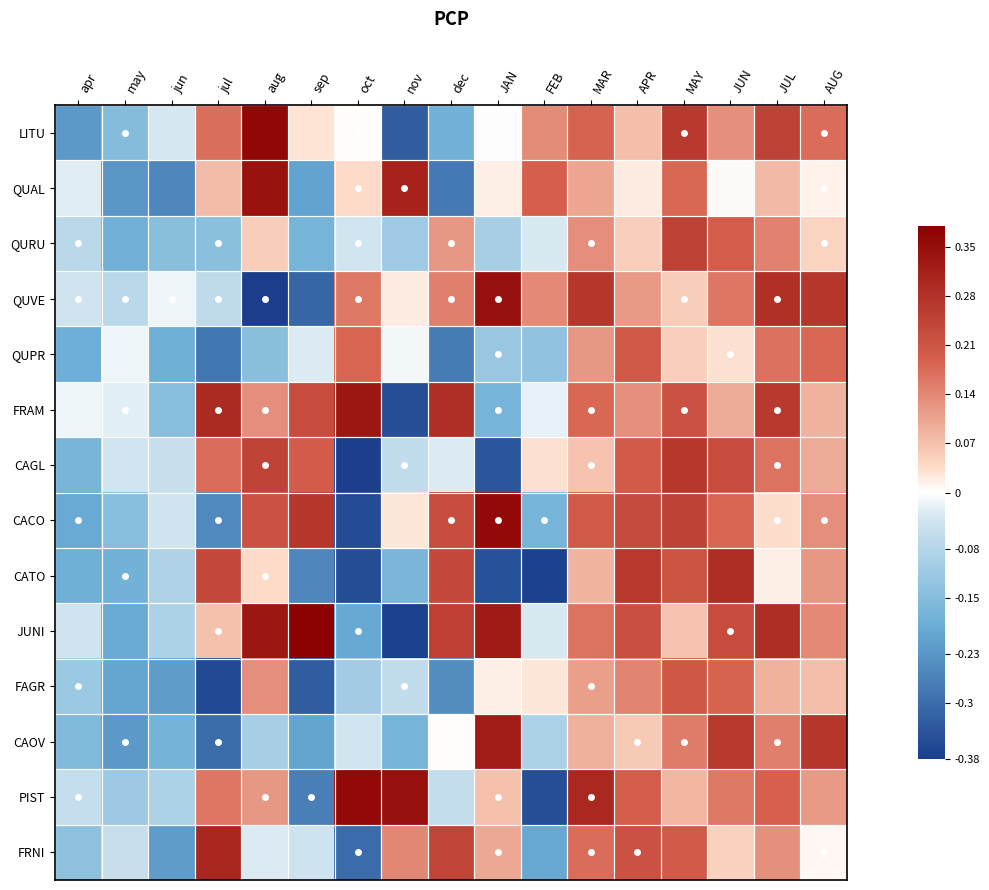

Which has a higher value, FEB or AUG?

AUG